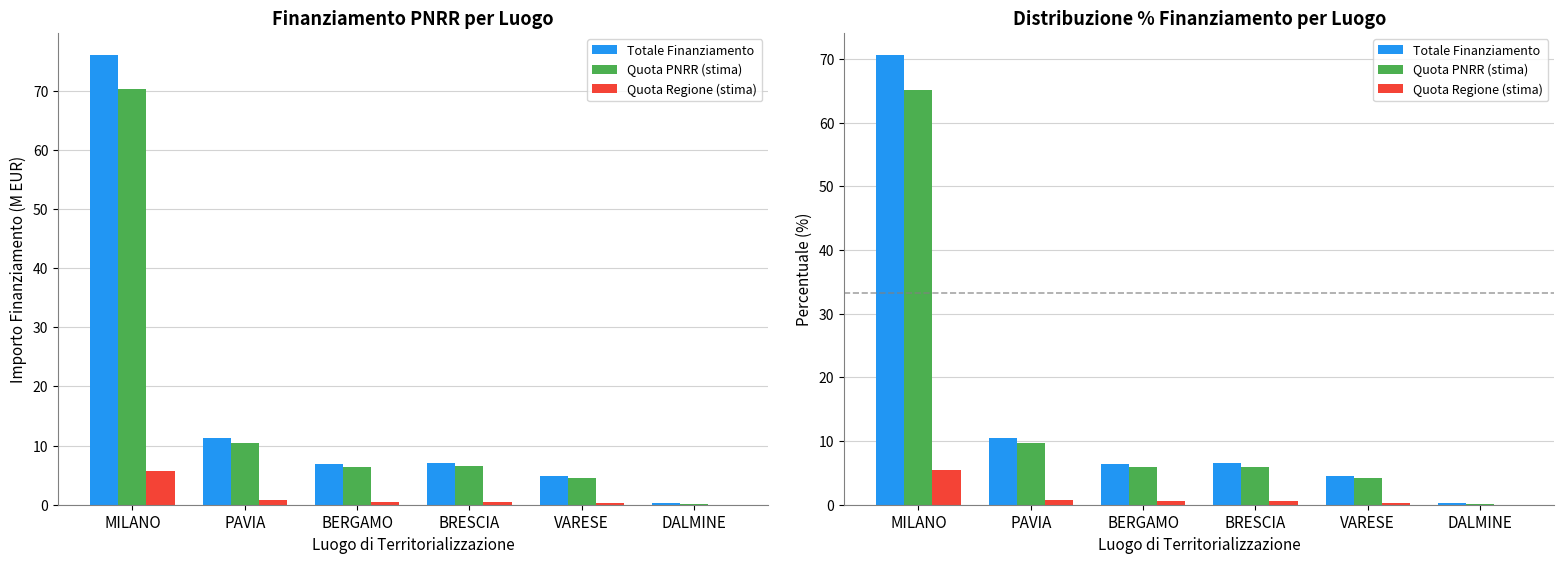

At which label does Quota Regione (stima) reach its peak?

MILANO